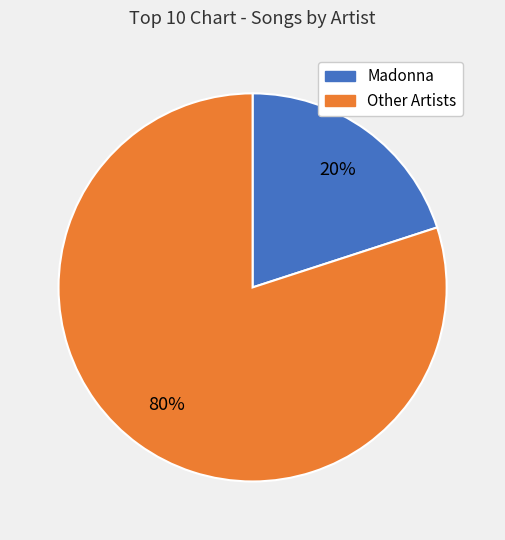

To the nearest percent, what is the difference between the largest and smallest slice percentages?

60%